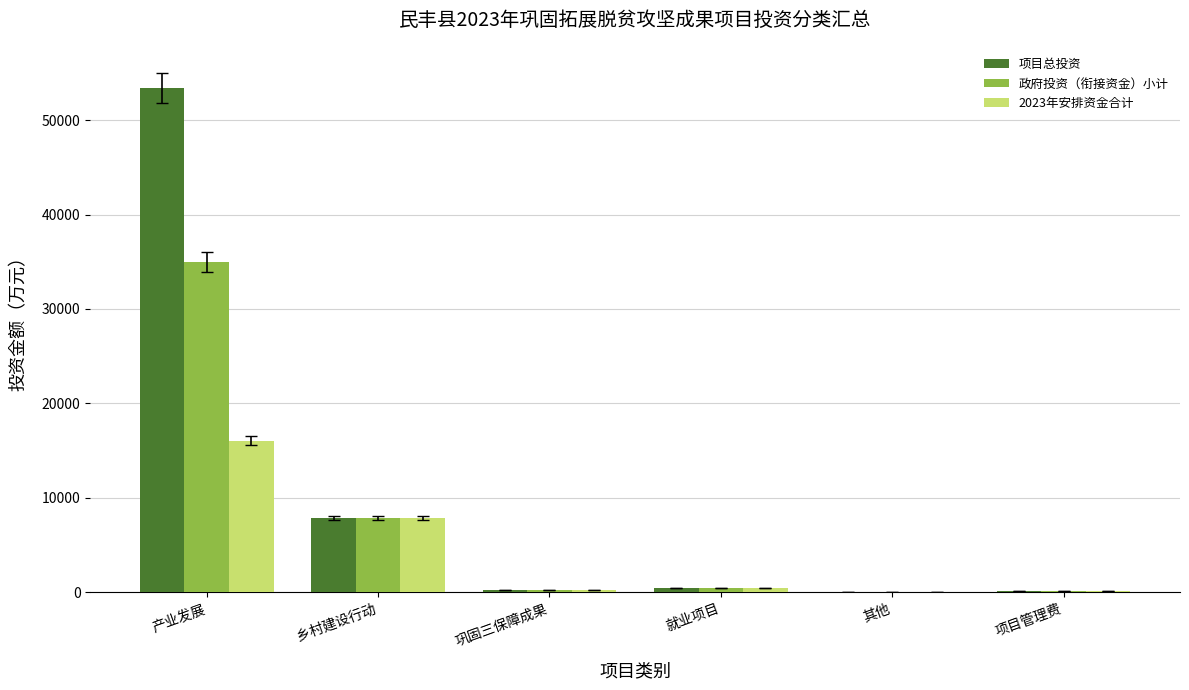

At which category does the chart reach its peak across all series?

产业发展